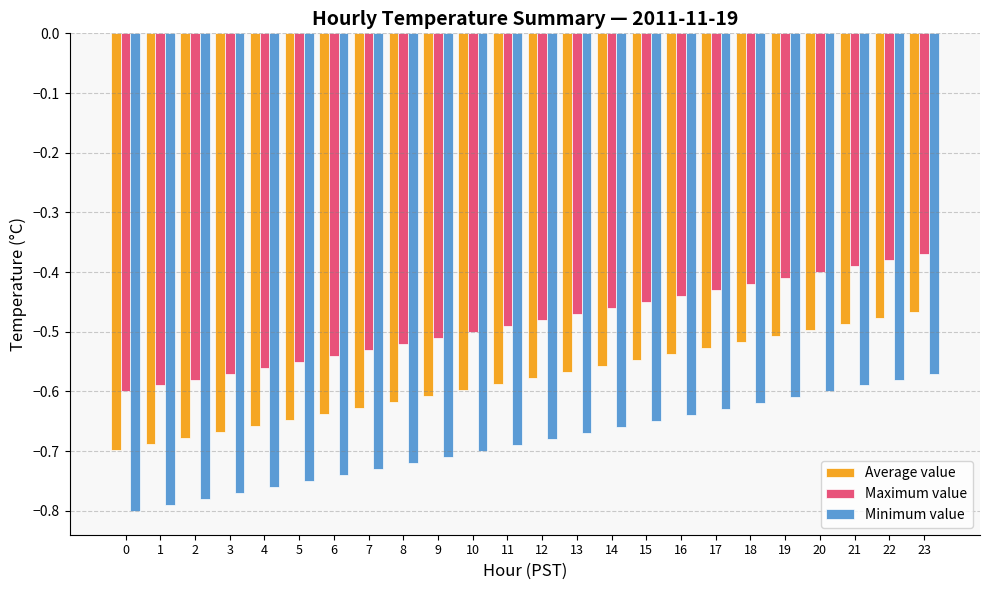

Where is Average value nearest to the value 0?

23